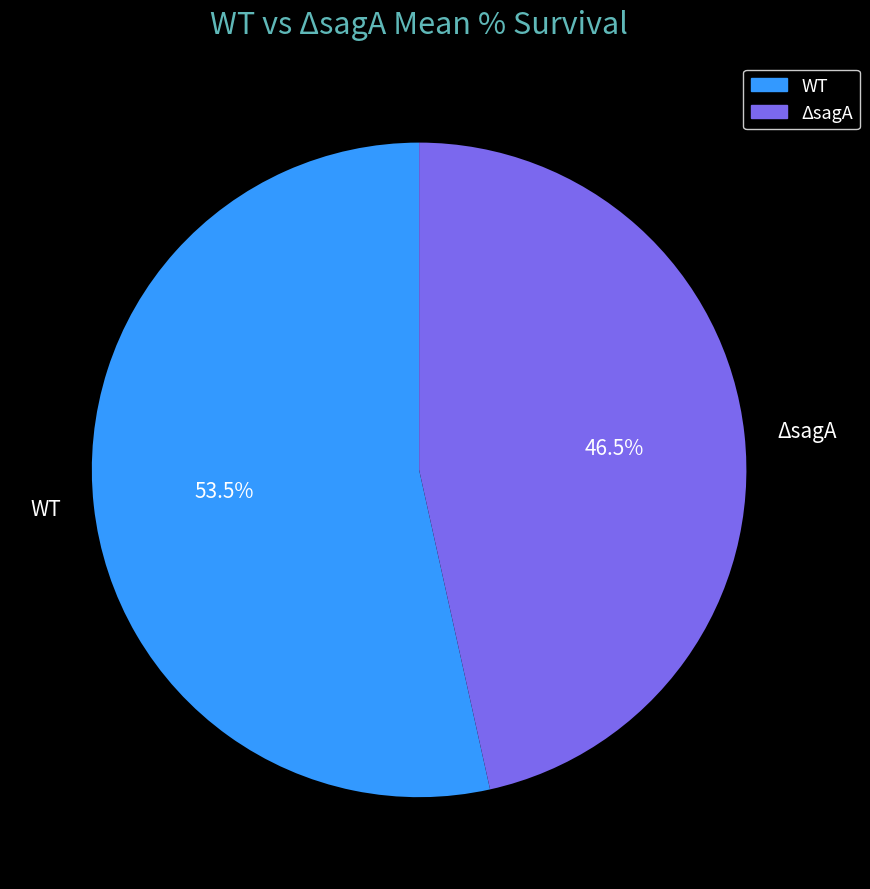

What is the largest slice in the pie chart?

WT